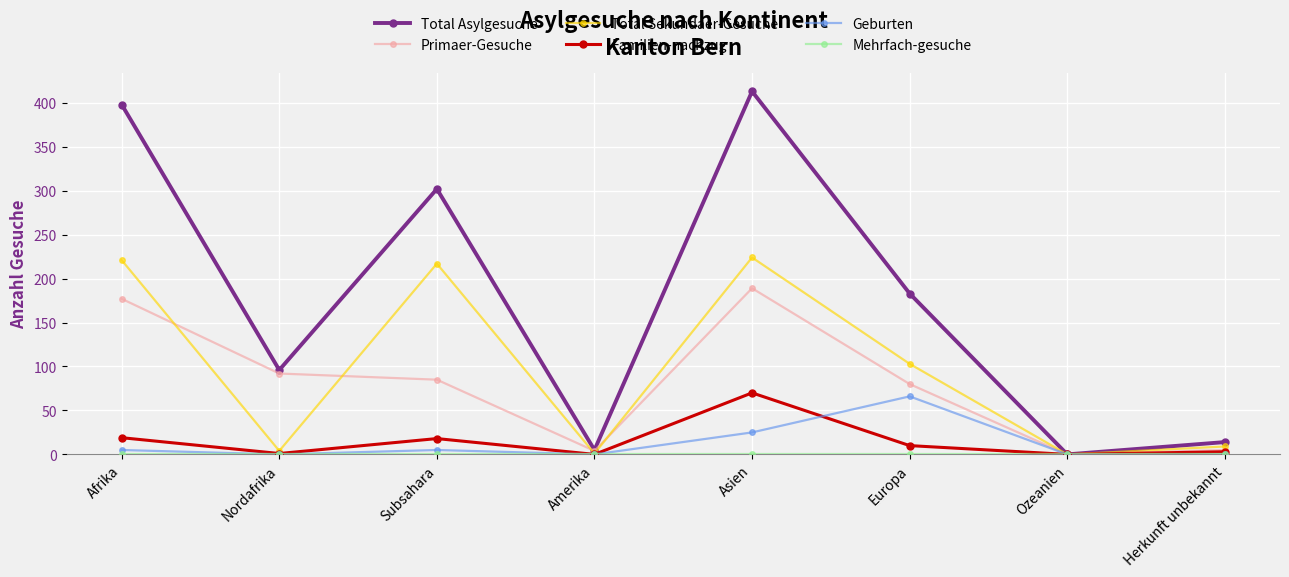

True or false: Familien-nachzug has a value of 0 at Ozeanien.

True